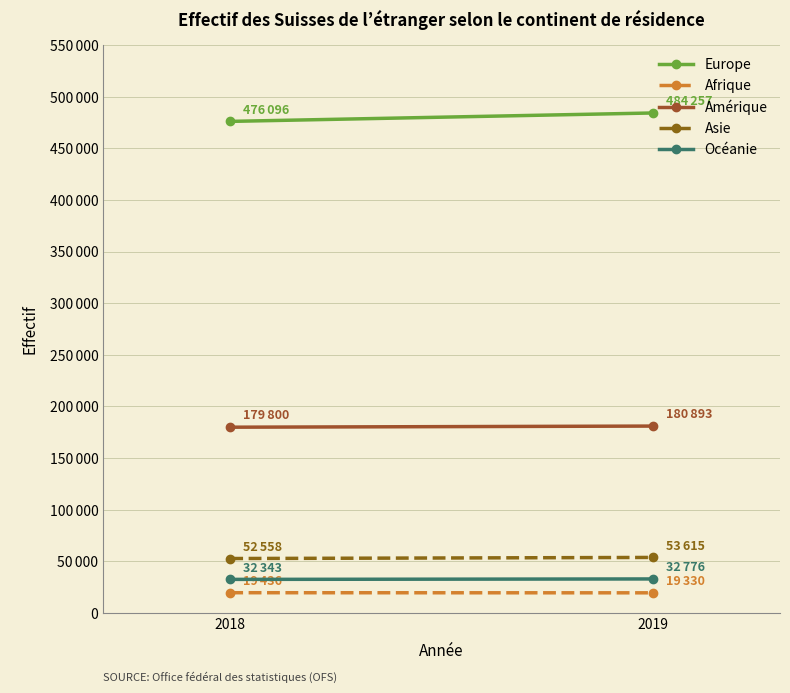

Which series has the largest total across all categories?

Europe